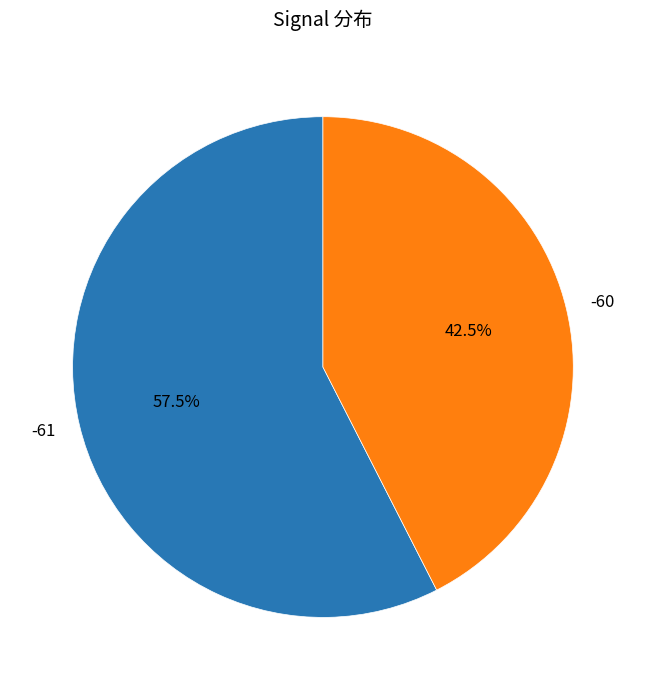

Count the number of slices in the pie.

2